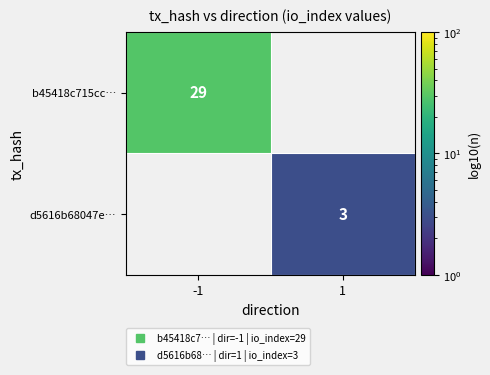

Is it true that b45418c715cc… equals 29.0 at -1?

True